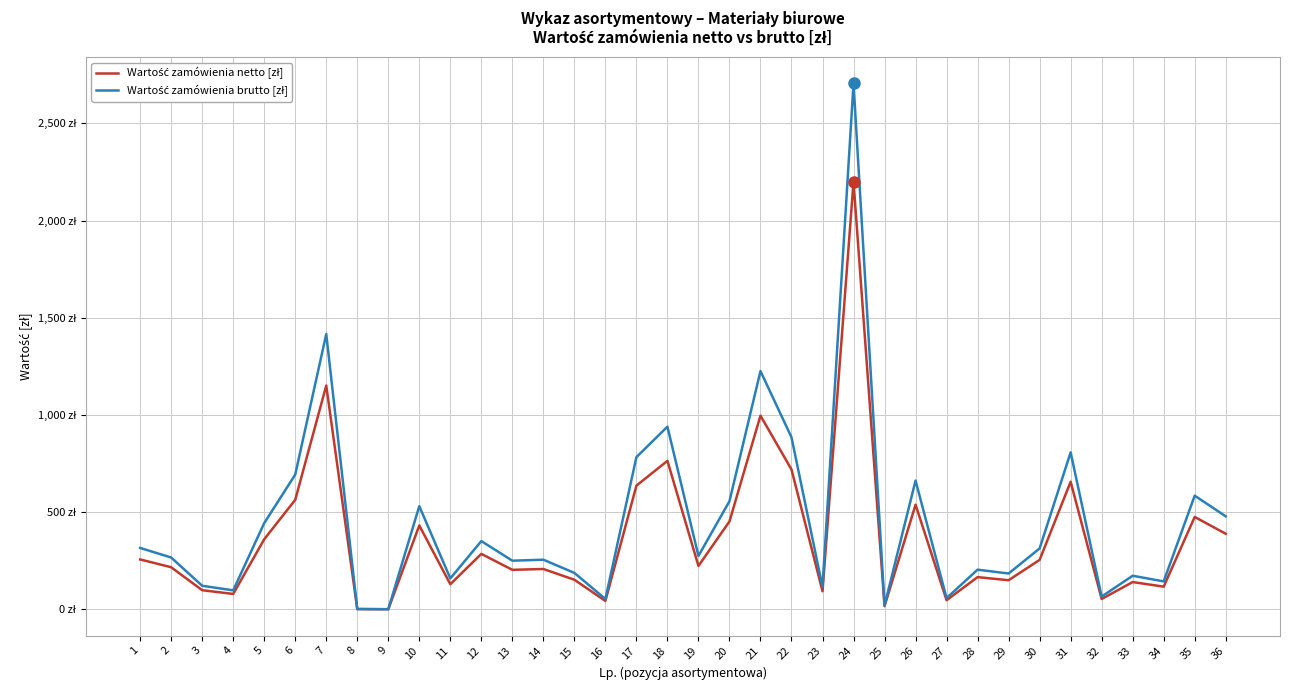

Where is the first local minimum for Wartość zamówienia brutto [zł]?

4